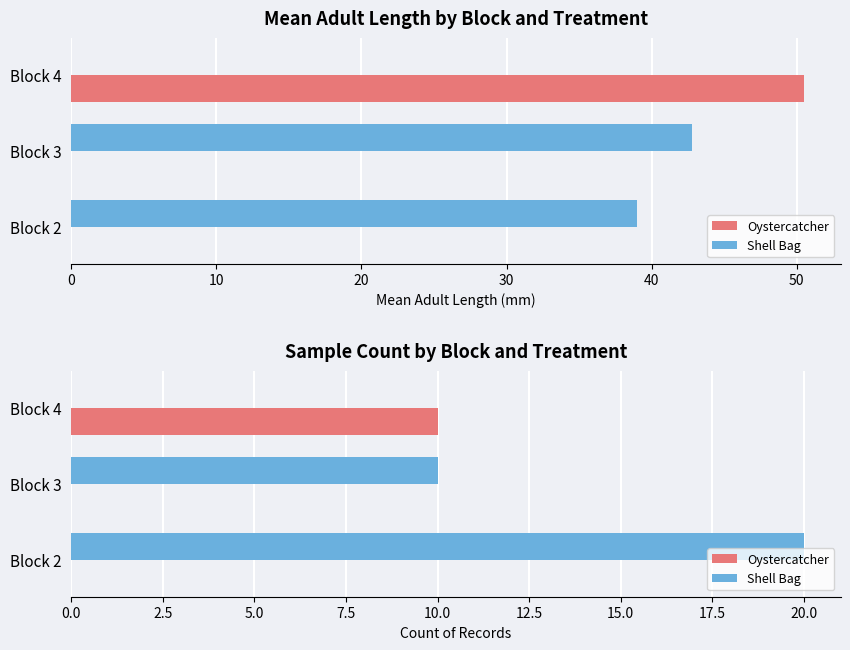

How many values in the Oystercatcher series exceed 0?

1